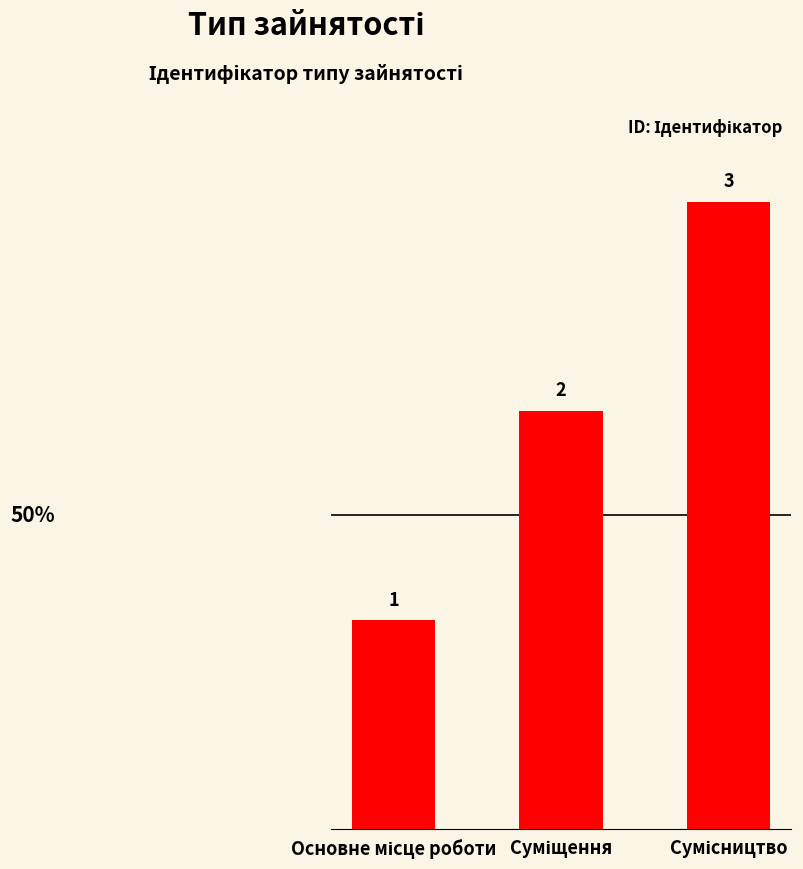

What is the maximum value shown in the chart?

3